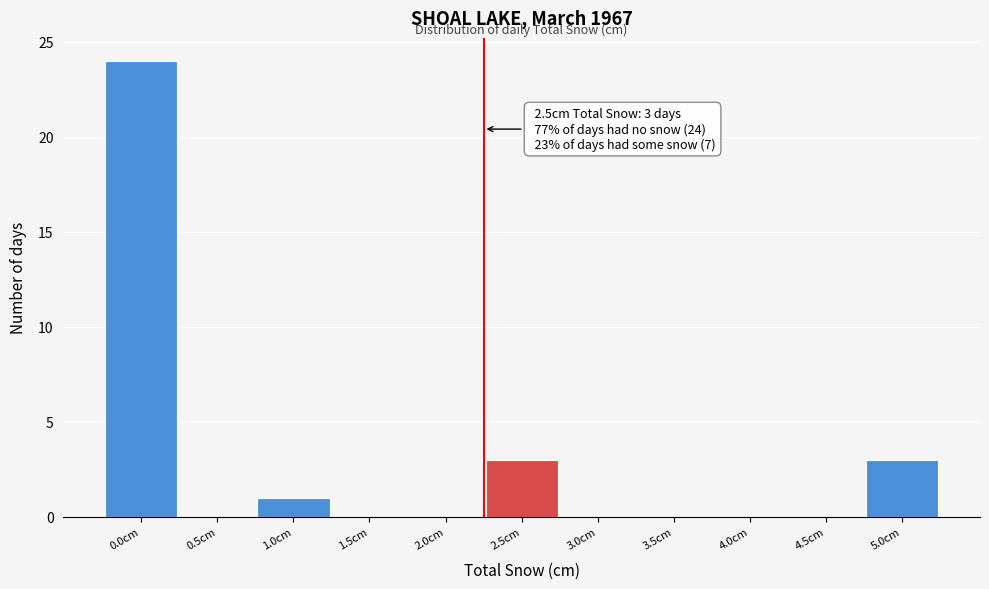

Reading right to left, transcribe all the data shown in this chart.

5.0cm=3	4.5cm=0	4.0cm=0	3.5cm=0	3.0cm=0	2.5cm=3	2.0cm=0	1.5cm=0	1.0cm=1	0.5cm=0	0.0cm=24